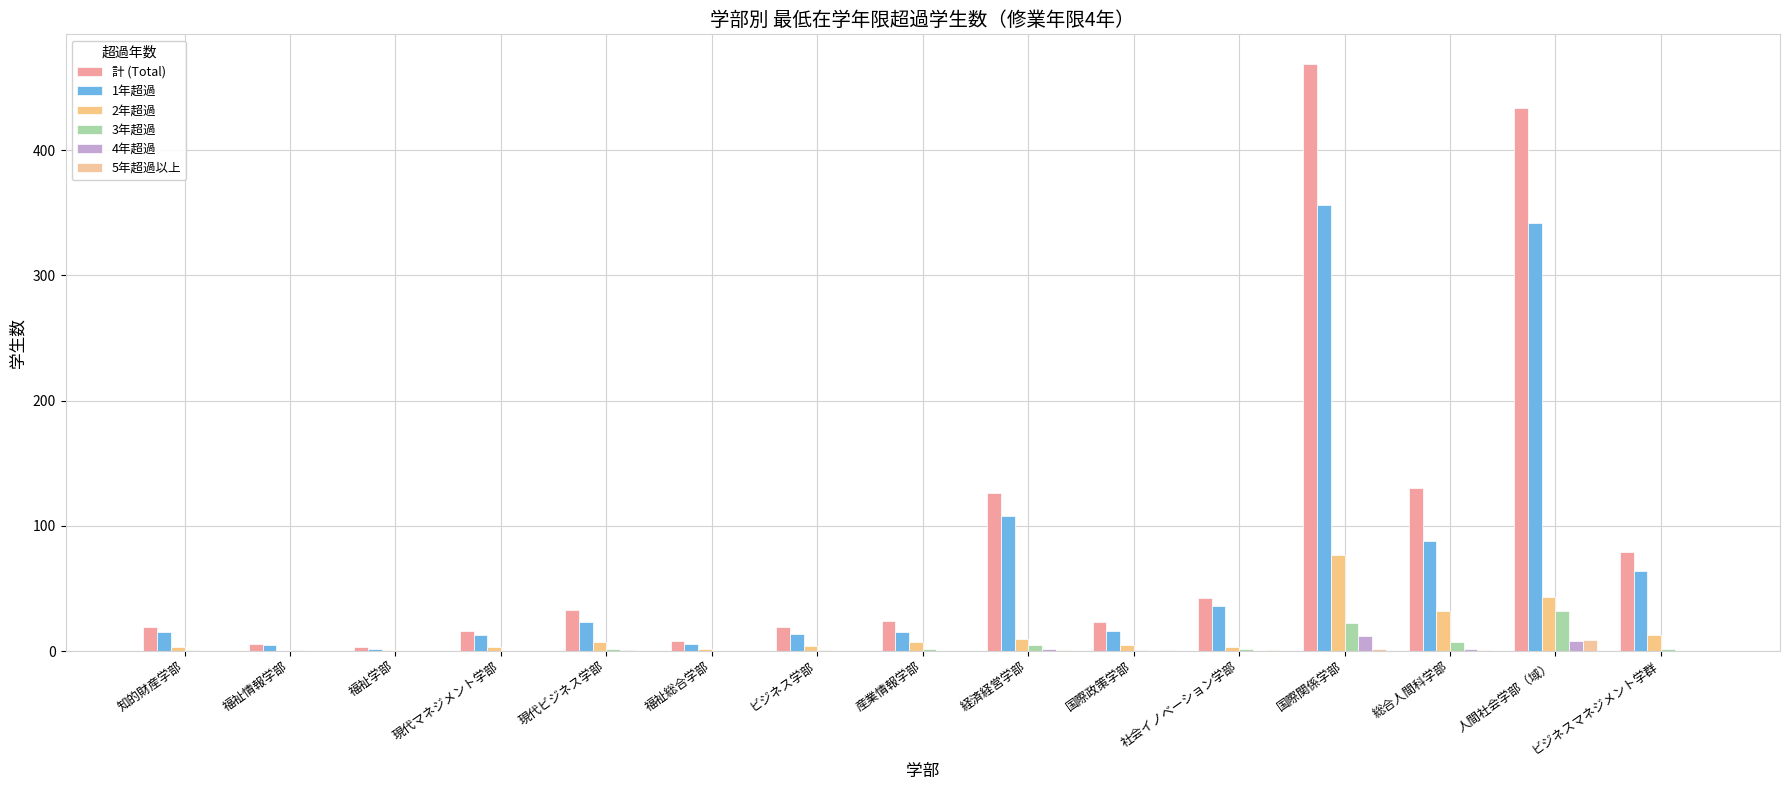

How many groups of bars are there?

15